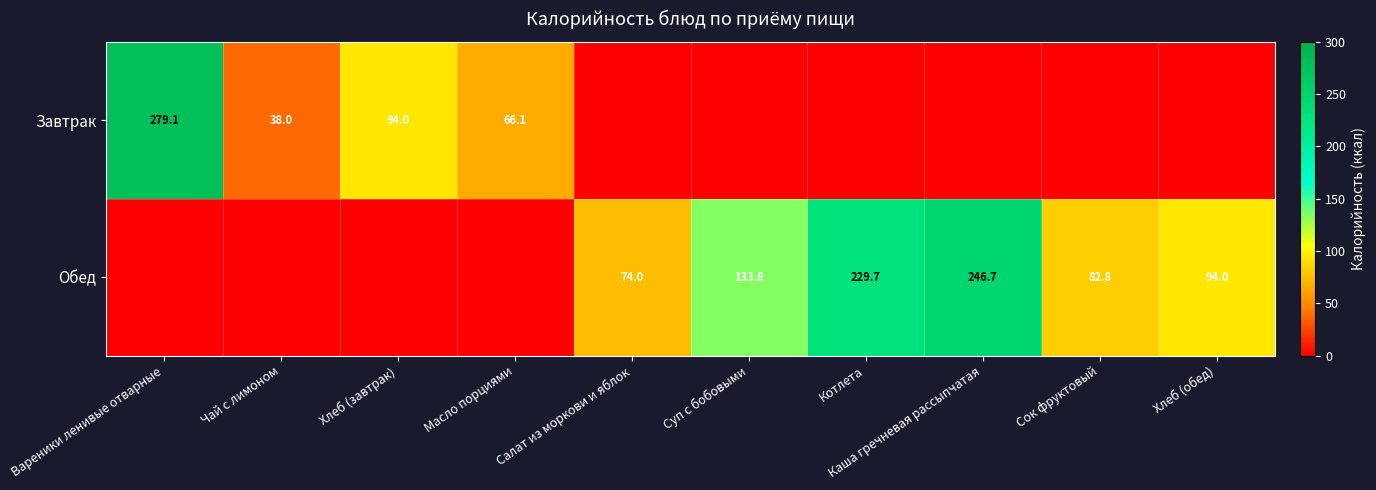

True or false: Обед has a value of 229.7 at Котлета.

True